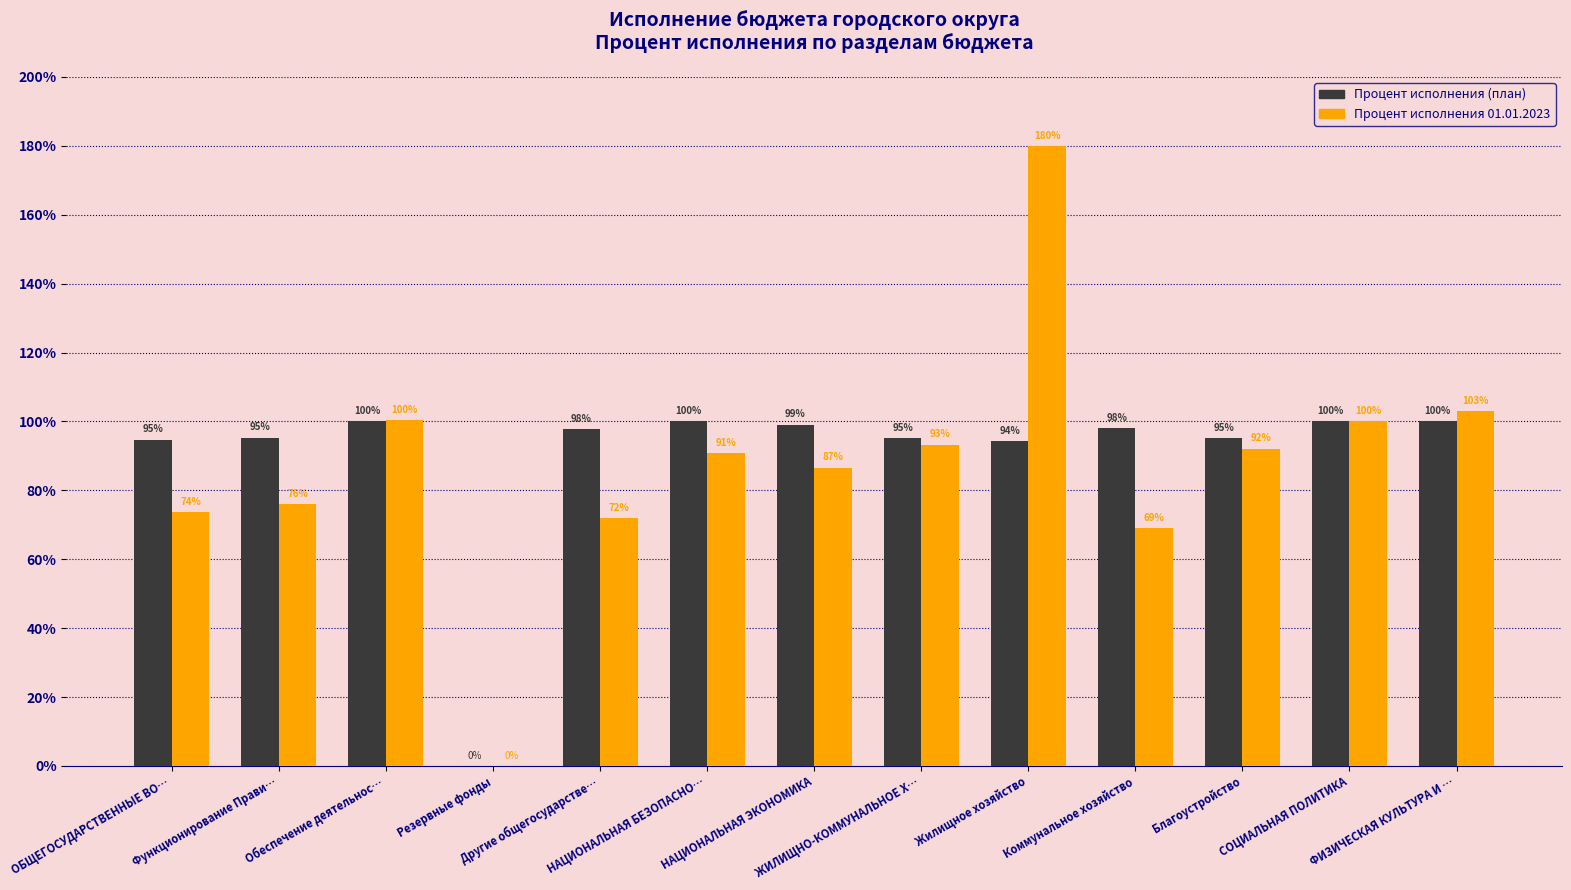

Where does the Процент исполнения (план) series first go above 97?

Обеспечение деятельнос…